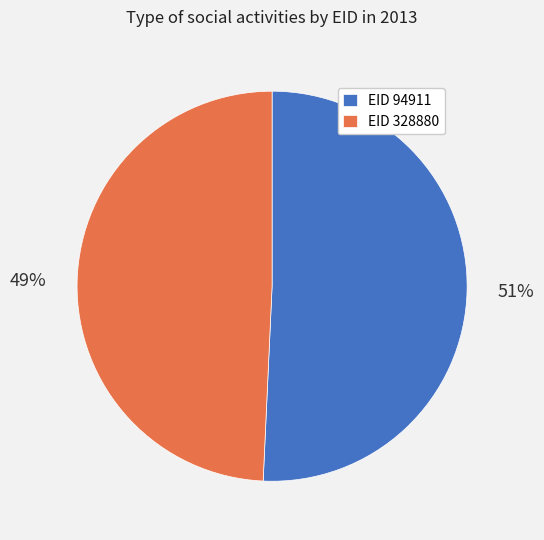

True or false: EID 94911 accounts for 51% of the total.

True